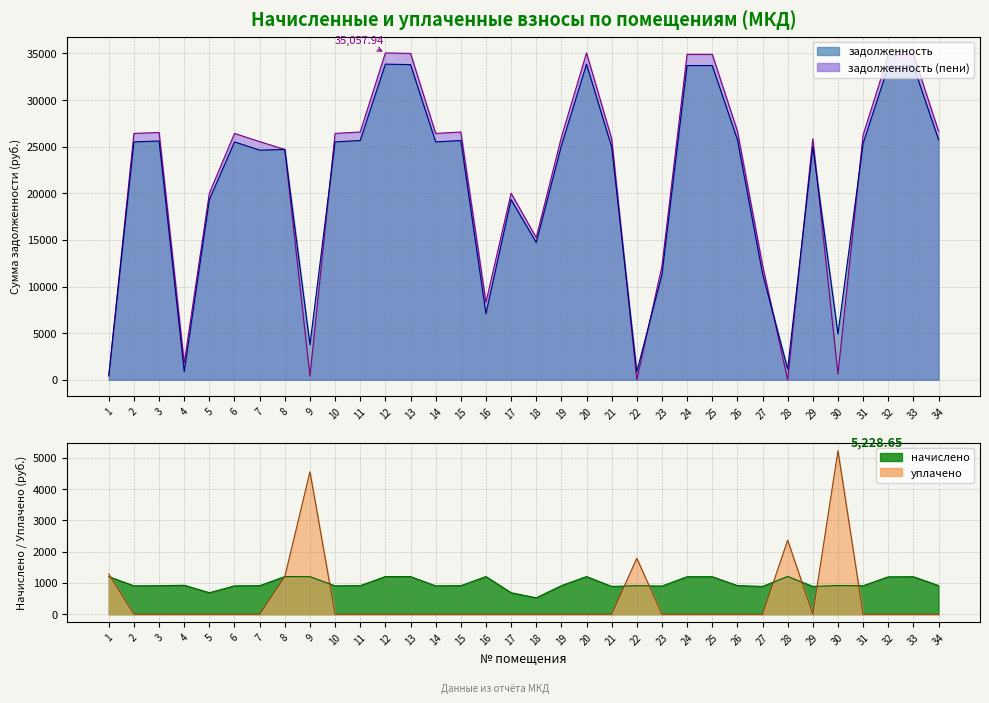

Reading left to right, extract all data points from this chart.

задолженность: 483.7	25515.2	25615.1	887.8	19323.8	25515.2	24631.2	24705.5	3754.0	25515.2	25665.1	33853.8	33804.1	25515.2	25665.1	7102.8	19323.8	14730.0	25104.0	33853.8	24966.0	875.9	11288.0	33704.2	33704.2	25764.8	11394.0	1158.7	24966.0	4923.2	25344.4	33604.2	33704.2	25764.8
задолженность (пени): 400.1	26422.8	26526.2	1813.1	20011.1	26422.8	25544.1	24705.5	400.2	26422.8	26578.0	35057.9	35006.5	26422.8	26578.0	8306.9	20011.1	15253.9	26016.9	35057.9	25854.0	0.0	12188.4	34903.0	34903.0	26681.2	12282.0	0.0	25854.0	610.9	26253.7	34799.5	34903.0	26681.2
начислено: 1200.6	907.5	911.1	925.3	687.3	907.5	912.9	1204.1	1200.6	907.5	912.9	1204.1	1202.3	907.5	912.9	1204.1	687.3	523.9	912.9	1204.1	888.0	912.9	900.4	1198.8	1198.8	916.4	888.0	1207.7	888.0	916.4	909.3	1195.3	1198.8	916.4
уплачено: 1284.2	0.0	0.0	0.0	0.0	0.0	0.0	1204.1	4554.3	0.0	0.0	0.0	0.0	0.0	0.0	0.0	0.0	0.0	0.0	0.0	0.0	1788.7	0.0	0.0	0.0	0.0	0.0	2366.4	0.0	5228.6	0.0	0.0	0.0	0.0